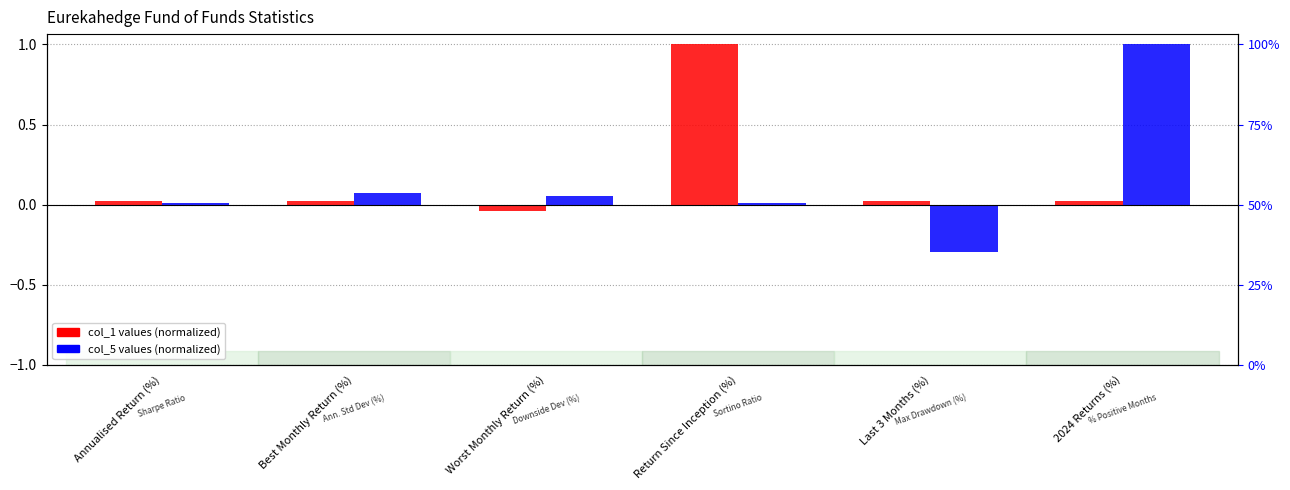

Between Return Since Inception (%) and 2024 Returns (%), which series saw the biggest shift?

col_5 (normalized)